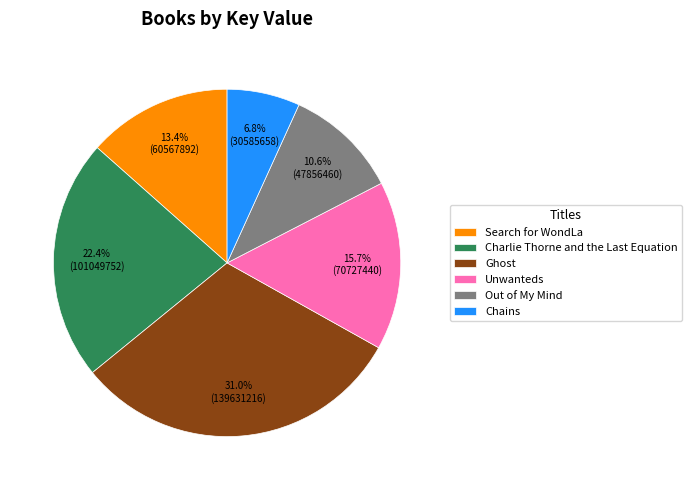

To the nearest percent, what is the average slice percentage?

17%